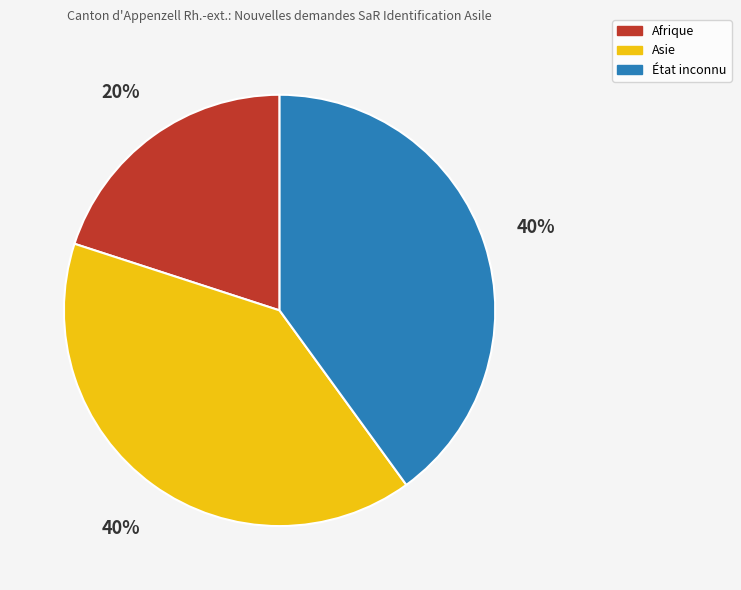

To the nearest percent, what is the difference between the largest and smallest slice percentages?

20%